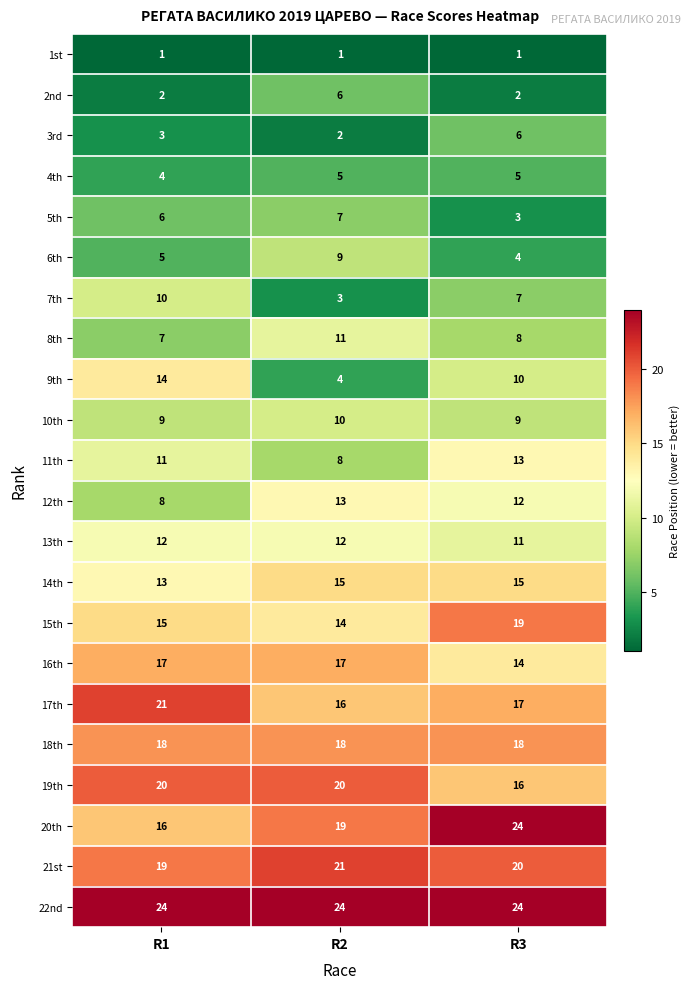

Which series has the widest spread of values?

9th